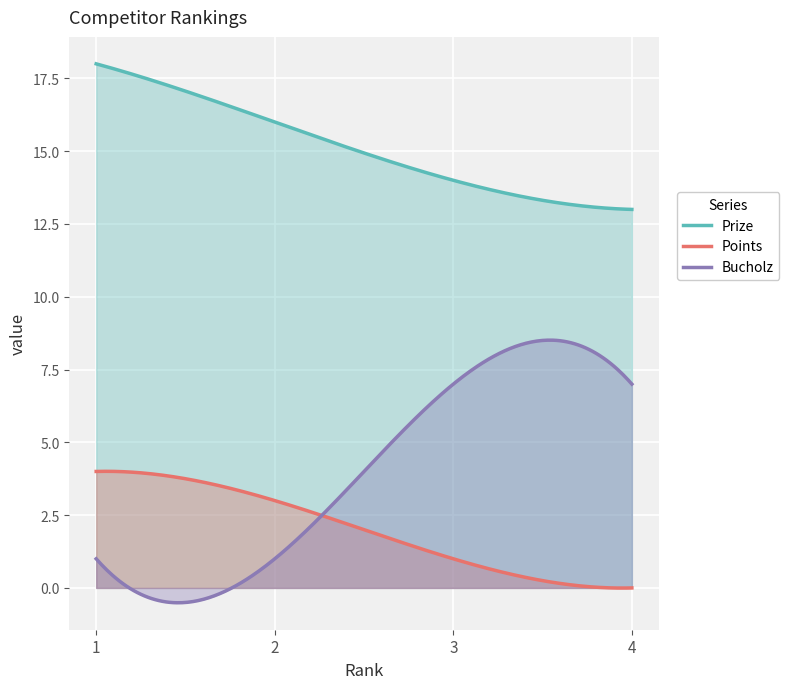

At which label does Points reach its peak?

1